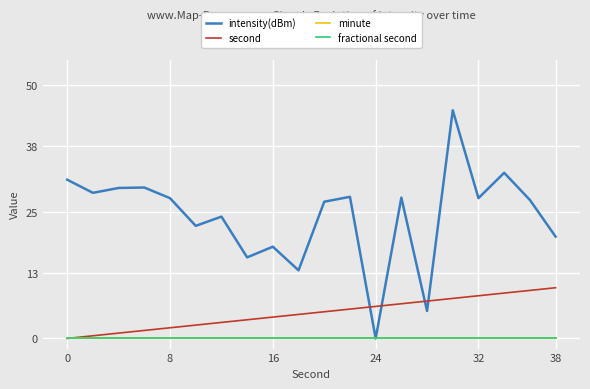

True or false: minute and fractional second cross at least once.

False